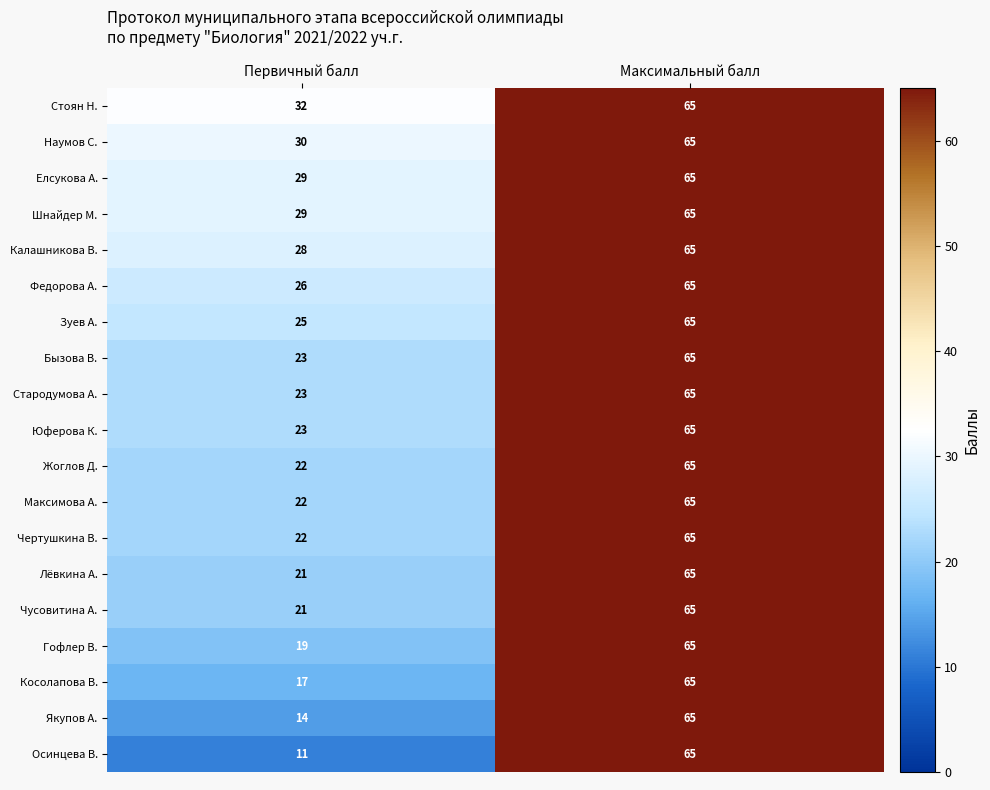

True or false: Елсукова А. has a value of 51 at Первичный балл.

False